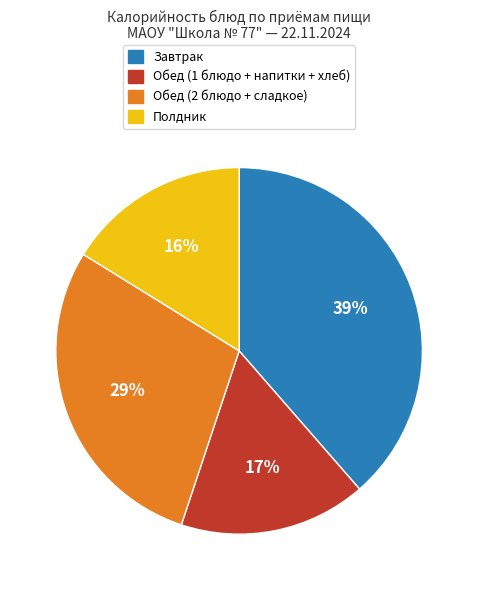

How many segments does this pie chart have?

4